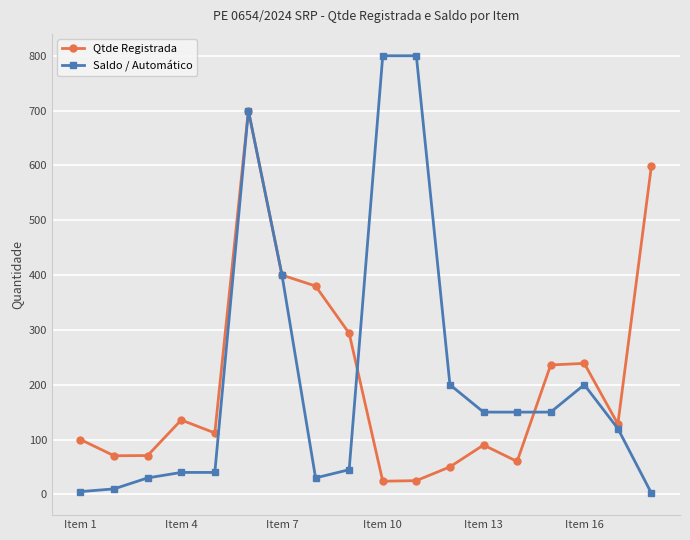

Which series has the largest range (max minus min)?

Saldo / Automático